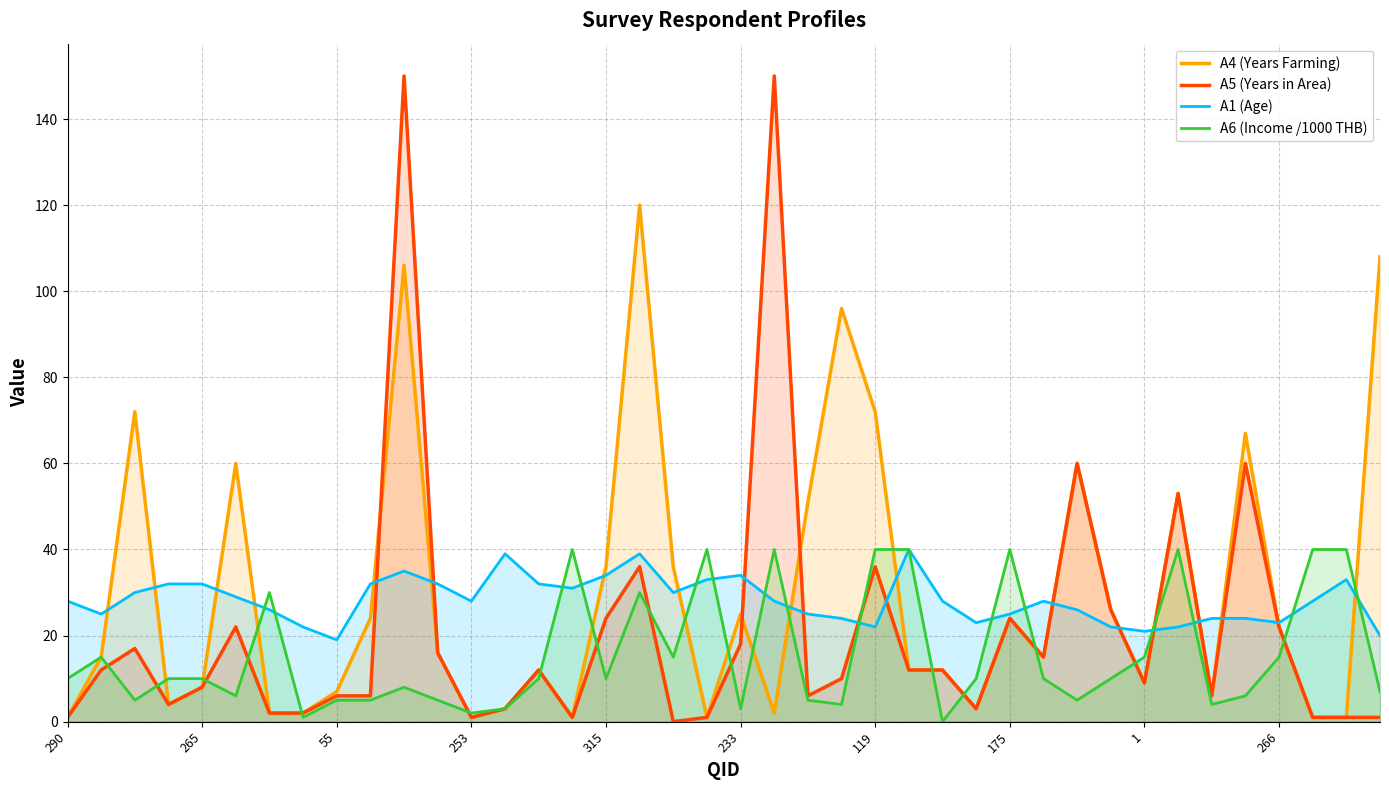

Reading left to right, list all the values displayed in this chart.

A4 (Years Farming): 1	15	72	4	8	60	2	2	7	24	106	16	1	3	12	1	36	120	36	1	25	2	51	96	72	12	12	3	24	15	60	26	9	53	6	67	22	1	1	108
A5 (Years in Area): 1	12	17	4	8	22	2	2	6	6	150	16	1	3	12	1	24	36	0	1	18	150	6	10	36	12	12	3	24	15	60	26	9	53	6	60	22	1	1	1
A1 (Age): 28	25	30	32	32	29	26	22	19	32	35	32	28	39	32	31	34	39	30	33	34	28	25	24	22	40	28	23	25	28	26	22	21	22	24	24	23	28	33	20
A6 (Income /1000 THB): 10	15	5	10	10	6	30	1	5	5	8	5	2	3	10	40	10	30	15	40	3	40	5	4	40	40	0	10	40	10	5	10	15	40	4	6	15	40	40	7